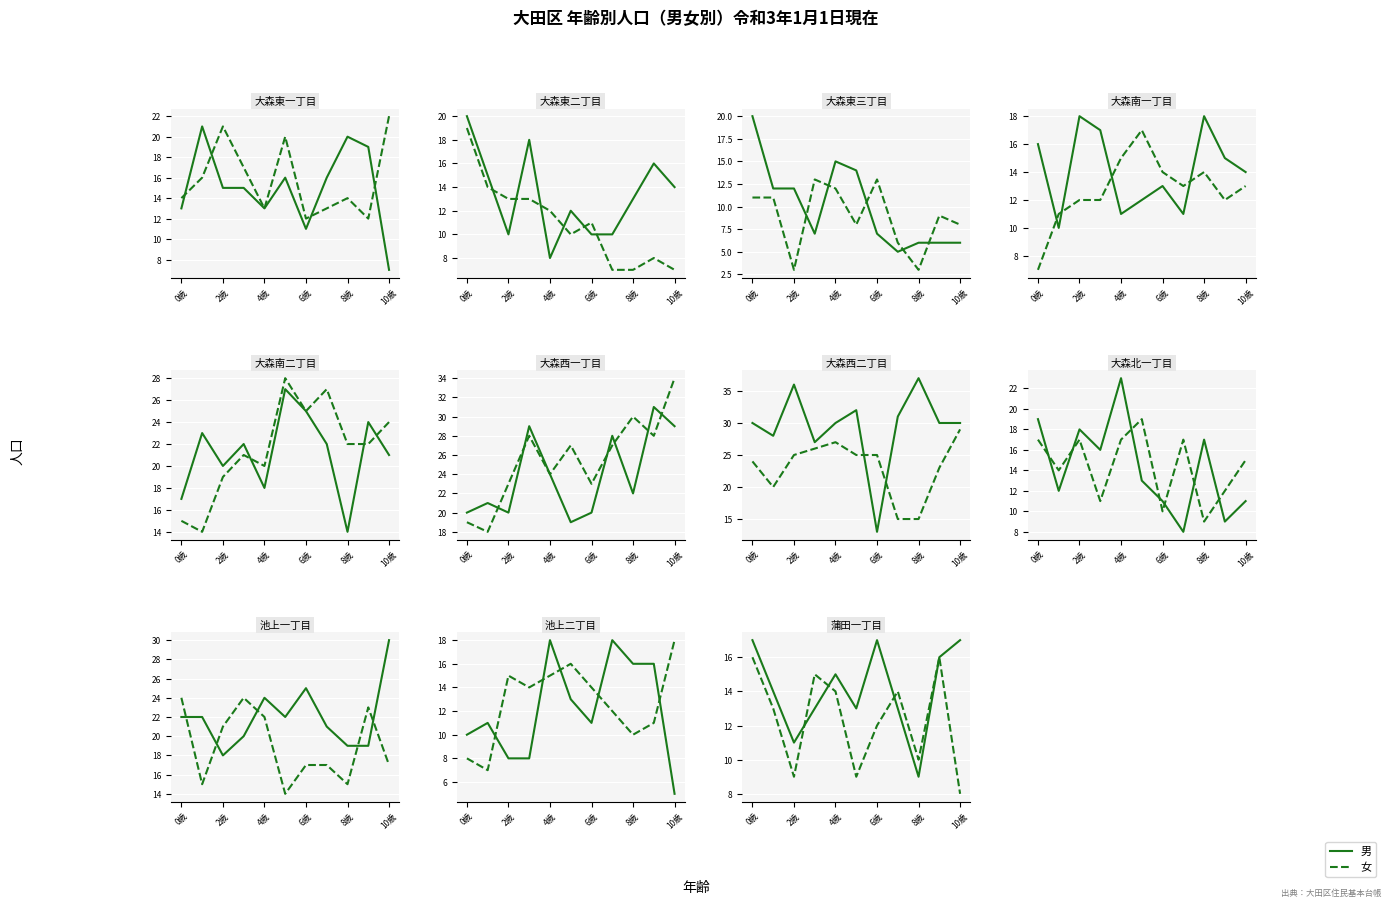

The value of 男 at 0歳 is 28. True or false?

False